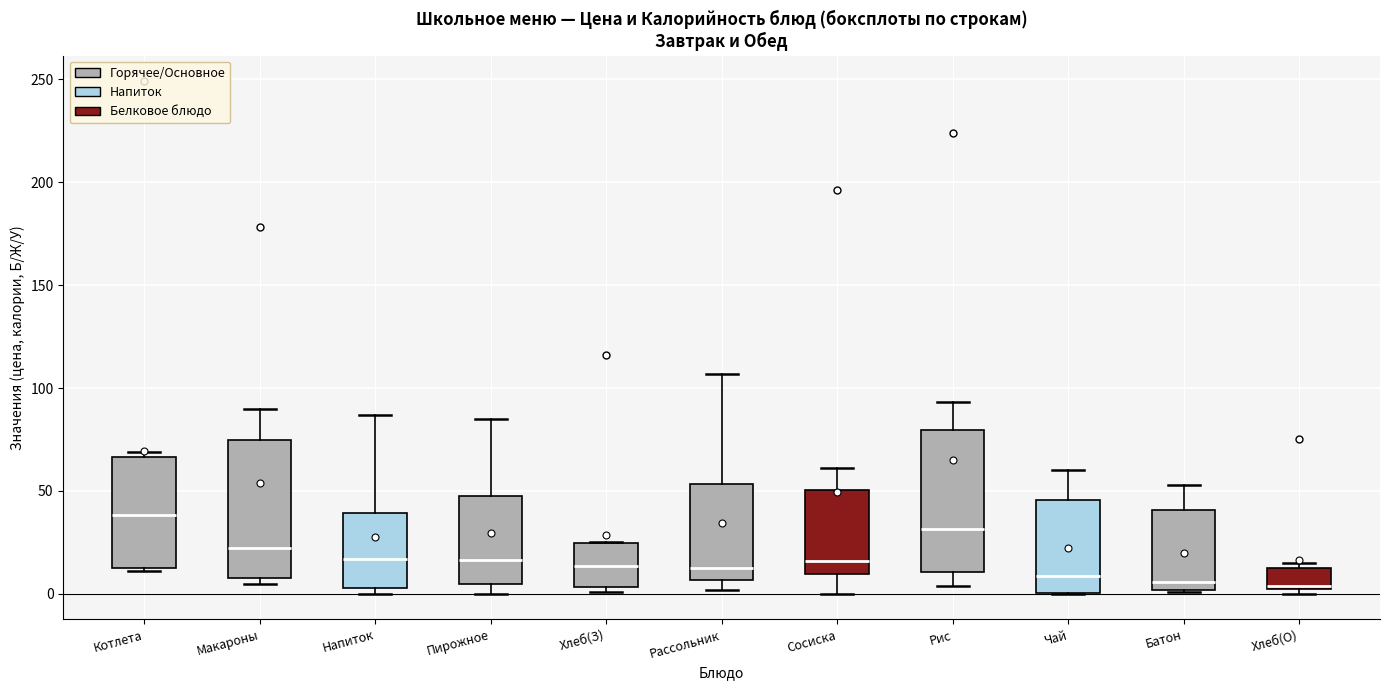

Reading left to right, read every box against the y-axis: the position of its median line, the range the box covers, and the ends of its whiskers. The values are not printed on the chart, so give them approximately, as read against the axis.

Котлета: median 40, box 15 to 65, whiskers 10 to 70
Макароны: median 25, box 10 to 75, whiskers 5 to 90
Напиток: median 15, box 5 to 40, whiskers 0 to 85
Пирожное: median 15, box 5 to 50, whiskers 0 to 85
Хлеб(З): median 15, box 5 to 25, whiskers 0 to 25
Рассольник: median 15, box 5 to 55, whiskers 0 to 105
Сосиска: median 15, box 10 to 50, whiskers 0 to 60
Рис: median 30, box 10 to 80, whiskers 5 to 95
Чай: median 10, box 0 to 45, whiskers 0 to 60
Батон: median 5, box 0 to 40, whiskers 0 to 55
Хлеб(О): median 5, box 0 to 15, whiskers 0 (just below the box's lower edge) to 15 (just above the box's upper edge)